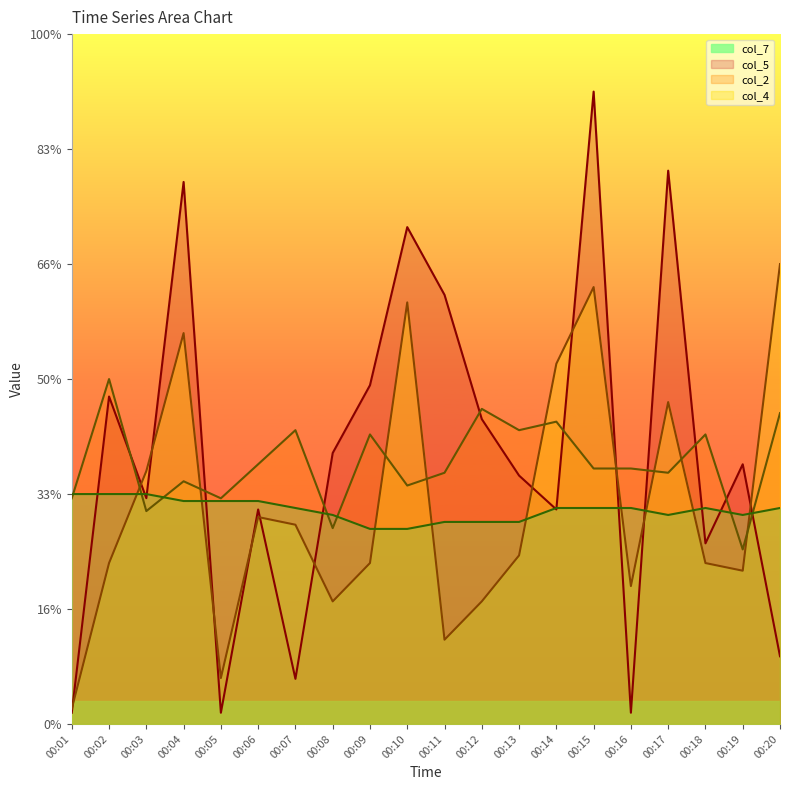

Reading right to left, what are all the values shown in this chart?

col_2: 00:20=40.0	00:19=13.3	00:18=14.0	00:17=28.0	00:16=12.0	00:15=38.0	00:14=31.3	00:13=14.7	00:12=10.7	00:11=7.3	00:10=36.7	00:09=14.0	00:08=10.7	00:07=17.3	00:06=18.0	00:05=4.0	00:04=34.0	00:03=22.0	00:02=14.0	00:01=1.3
col_7: 00:20=5.9	00:19=22.6	00:18=15.7	00:17=48.1	00:16=1.0	00:15=55.0	00:14=18.7	00:13=21.6	00:12=26.5	00:11=37.3	00:10=43.2	00:09=29.5	00:08=23.6	00:07=3.9	00:06=18.7	00:05=1.0	00:04=47.1	00:03=19.6	00:02=28.5	00:01=1.0
col_5: 00:20=27.0	00:19=15.2	00:18=25.2	00:17=21.9	00:16=22.2	00:15=22.2	00:14=26.3	00:13=25.6	00:12=27.4	00:11=21.9	00:10=20.7	00:09=25.2	00:08=17.0	00:07=25.6	00:06=22.6	00:05=19.6	00:04=21.1	00:03=18.5	00:02=30.0	00:01=19.6
col_4: 00:20=18.8	00:19=18.2	00:18=18.8	00:17=18.2	00:16=18.8	00:15=18.8	00:14=18.8	00:13=17.6	00:12=17.6	00:11=17.6	00:10=17.0	00:09=17.0	00:08=18.2	00:07=18.8	00:06=19.4	00:05=19.4	00:04=19.4	00:03=20.0	00:02=20.0	00:01=20.0